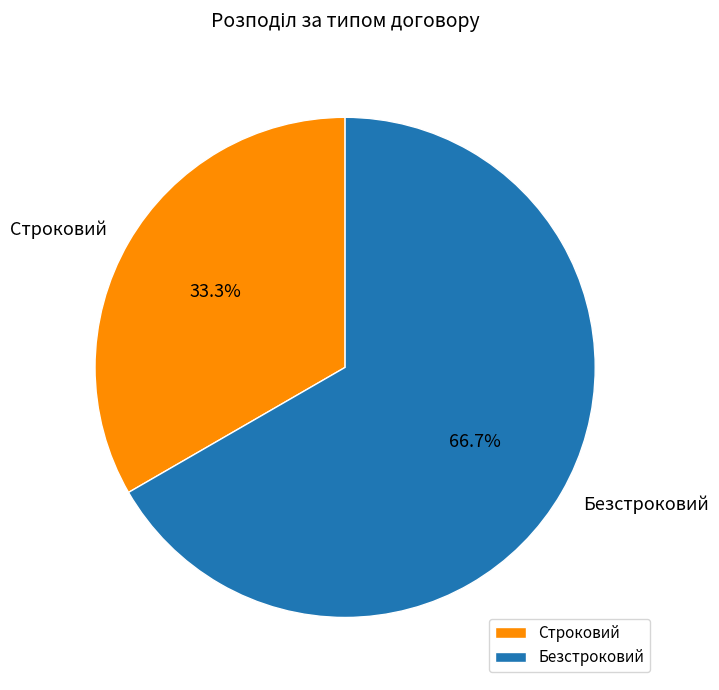

Which category has the biggest portion of the pie?

Безстроковий